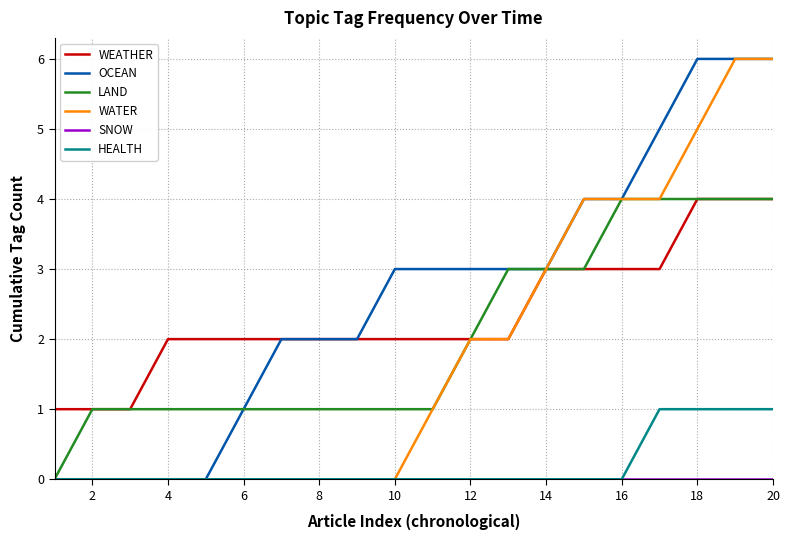

What is the maximum value shown in the chart?

6